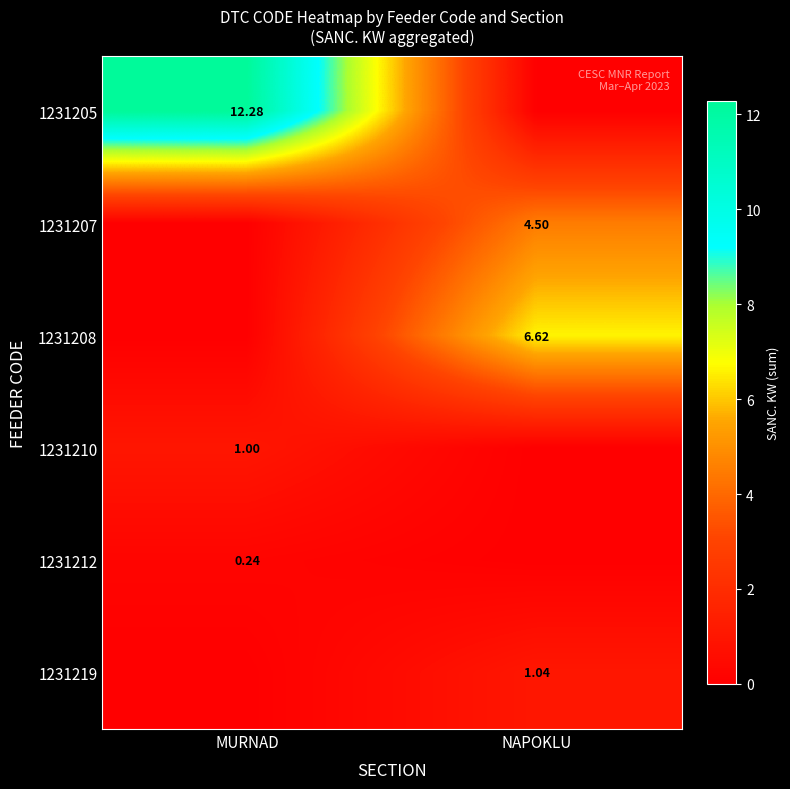

How many 1231207 values are between 0 and 4?

1